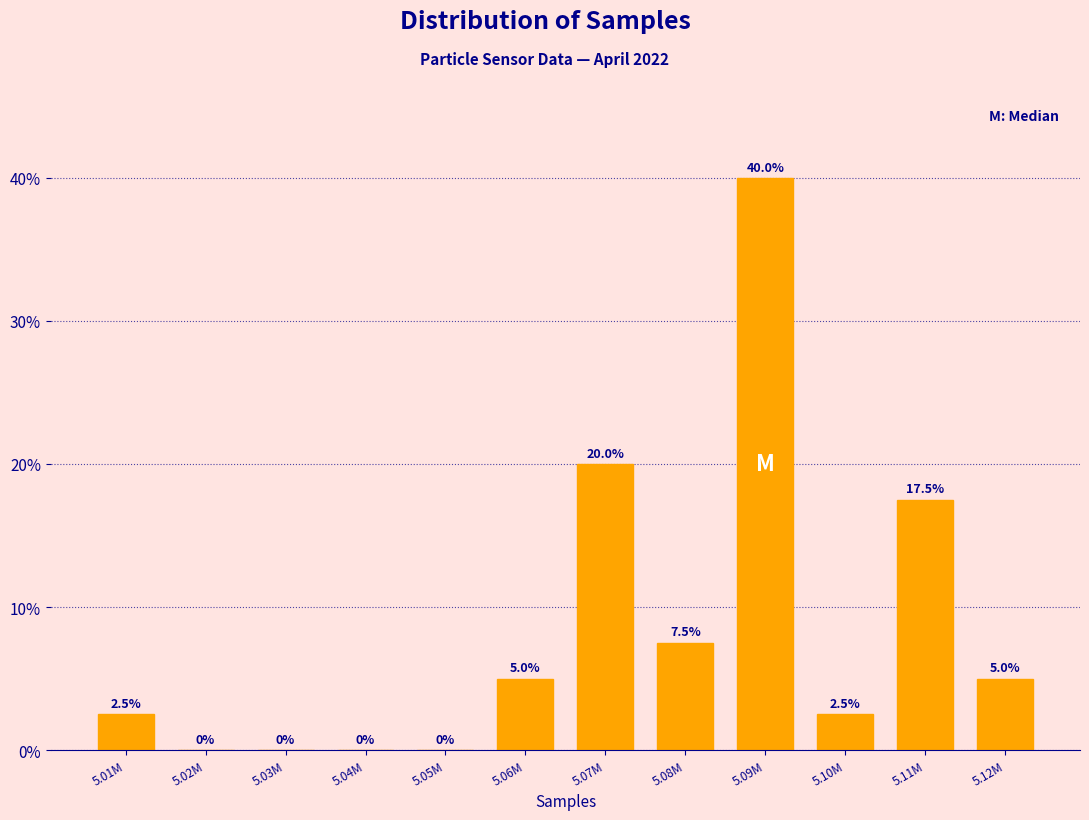

Reading right to left, list all the values displayed in this chart.

5.12M=5.0	5.11M=17.5	5.10M=2.5	5.09M=40.0	5.08M=7.5	5.07M=20.0	5.06M=5.0	5.05M=0.0	5.04M=0.0	5.03M=0.0	5.02M=0.0	5.01M=2.5